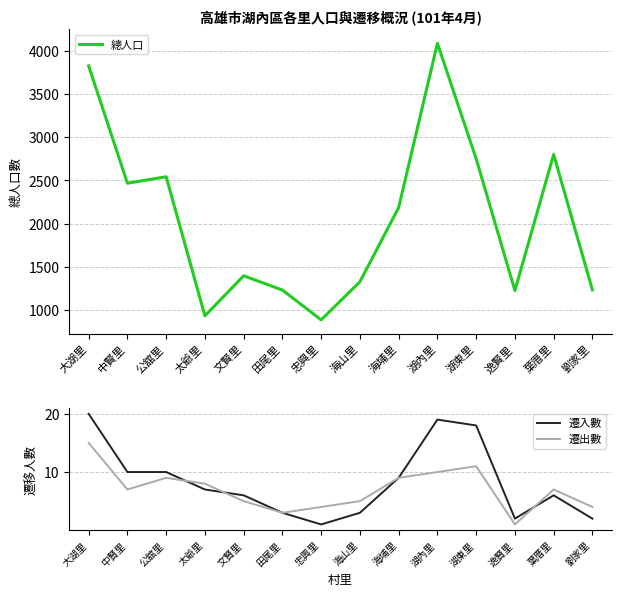

What is the difference between the highest and lowest values at 公舘里?

2533